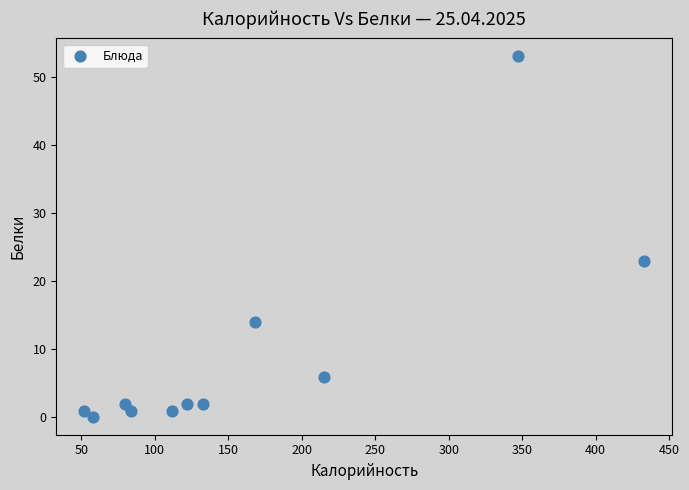

What Y value in the scatter plot is closest to 26?

23.0